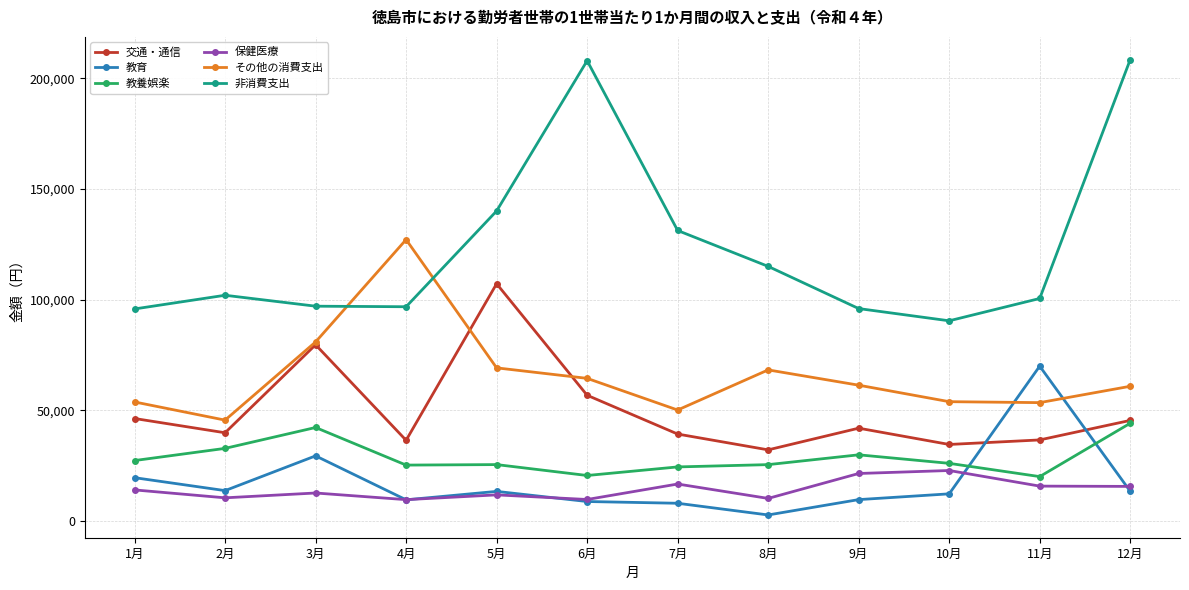

What is the label of the 6th point from the right?

7月